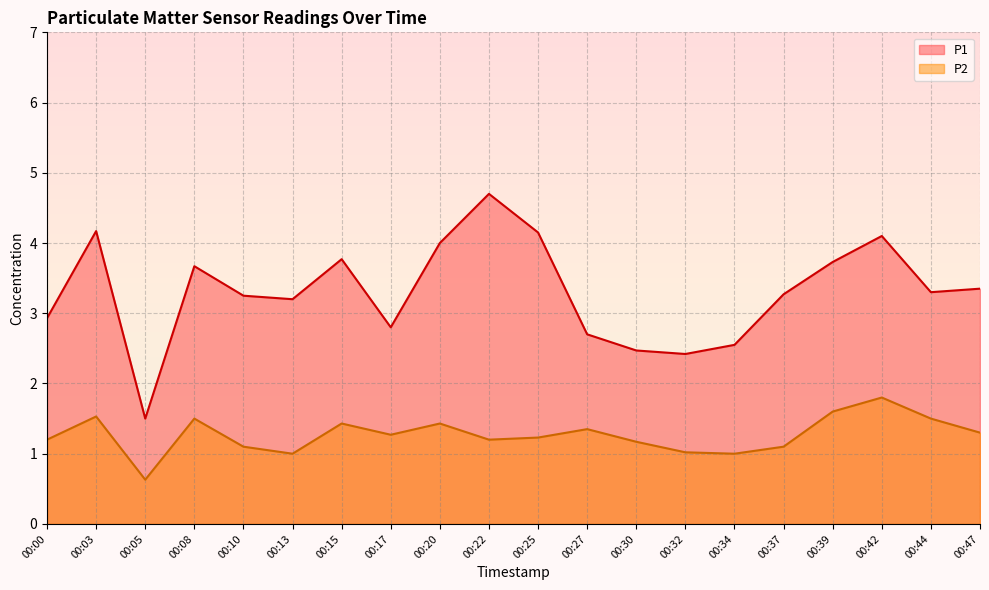

True or false: P2 and P1 cross at least once.

False